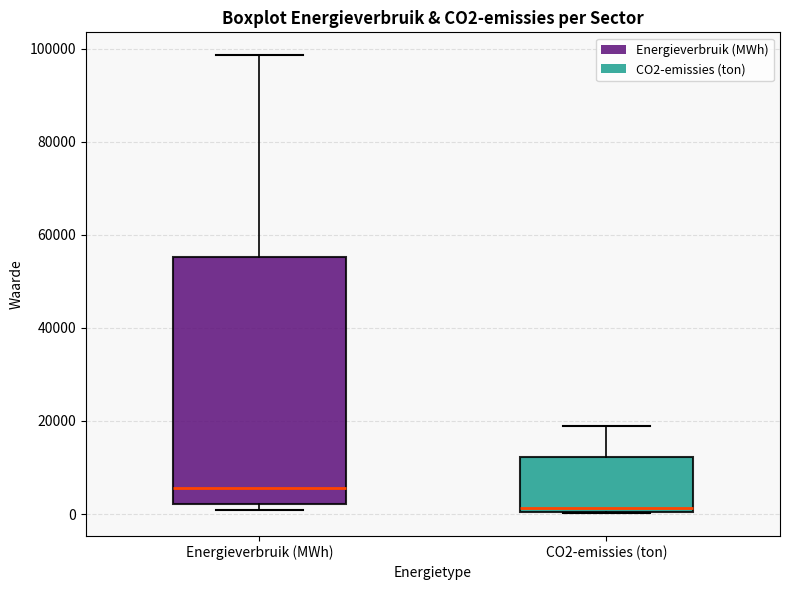

Which box has the highest median line?

Energieverbruik (MWh)